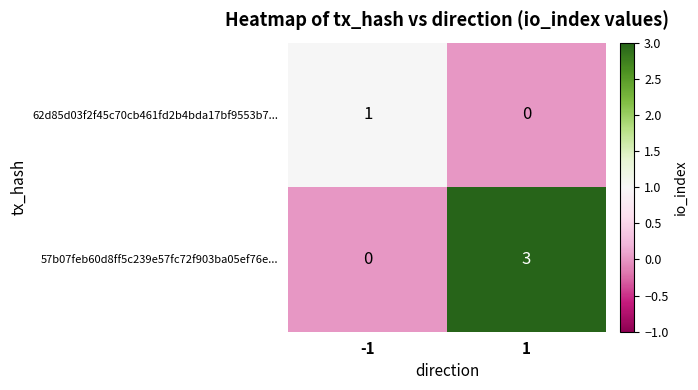

What is the spread (max minus min) of values at -1?

1